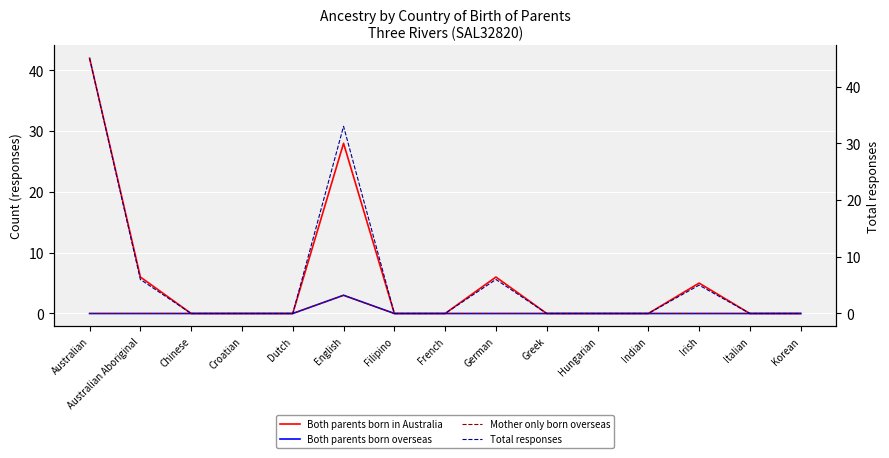

How many data points in Mother only born overseas are above 0?

1